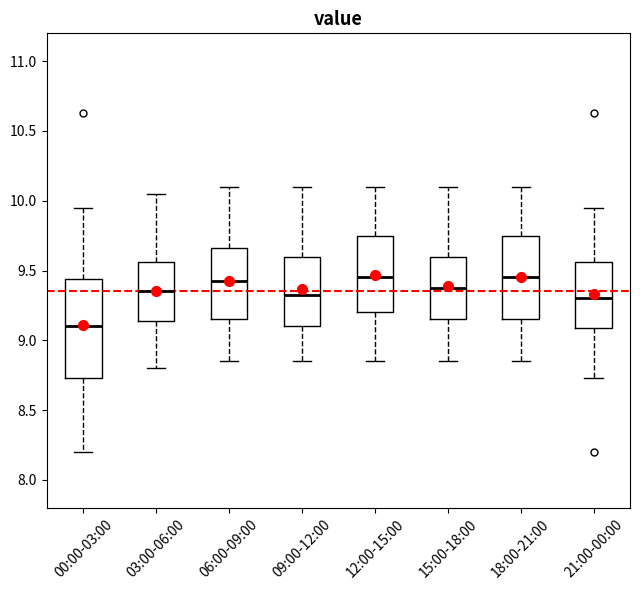

Reading left to right, read every box against the y-axis: the position of its median line, the range the box covers, and the ends of its whiskers. The values are not printed on the chart, so give them approximately, as read against the axis.

00:00-03:00: median 9.10, box 8.75 to 9.45, whiskers 8.20 to 9.95
03:00-06:00: median 9.35, box 9.15 to 9.55, whiskers 8.80 to 10.05
06:00-09:00: median 9.45, box 9.15 to 9.65, whiskers 8.85 to 10.10
09:00-12:00: median 9.35, box 9.10 to 9.60, whiskers 8.85 to 10.10
12:00-15:00: median 9.45, box 9.20 to 9.75, whiskers 8.85 to 10.10
15:00-18:00: median 9.40, box 9.15 to 9.60, whiskers 8.85 to 10.10
18:00-21:00: median 9.45, box 9.15 to 9.75, whiskers 8.85 to 10.10
21:00-00:00: median 9.30, box 9.10 to 9.55, whiskers 8.75 to 9.95